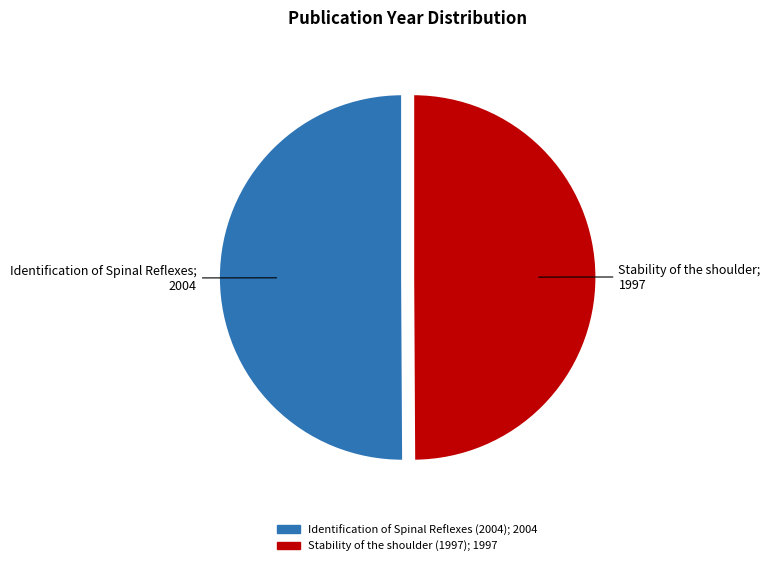

Approximately how many times larger is the value at Identification of Spinal Reflexes (2004) compared to Stability of the shoulder (1997)?

1.0